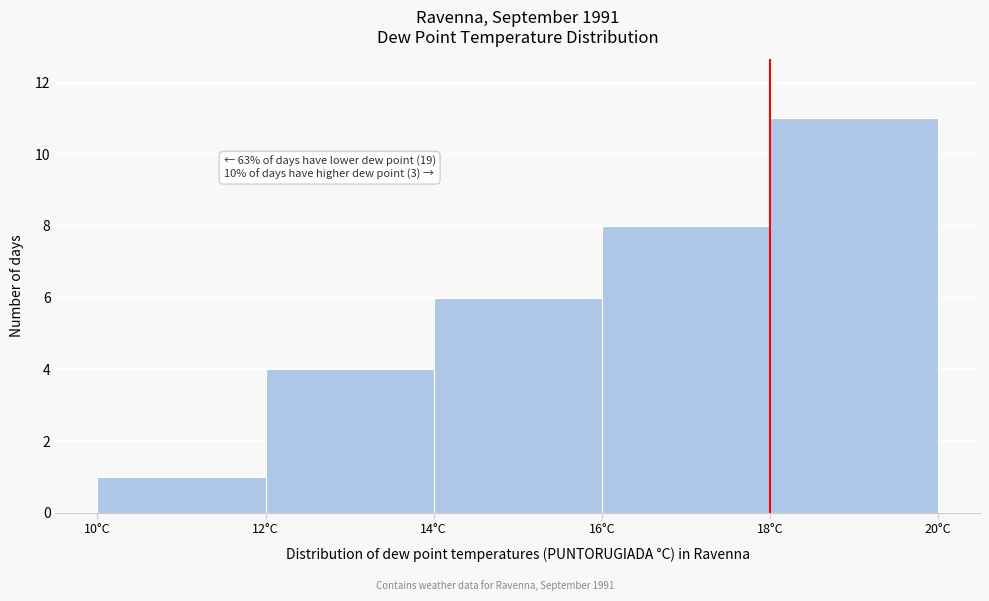

Over which range of the x-axis is the bar tallest?

18 to 20